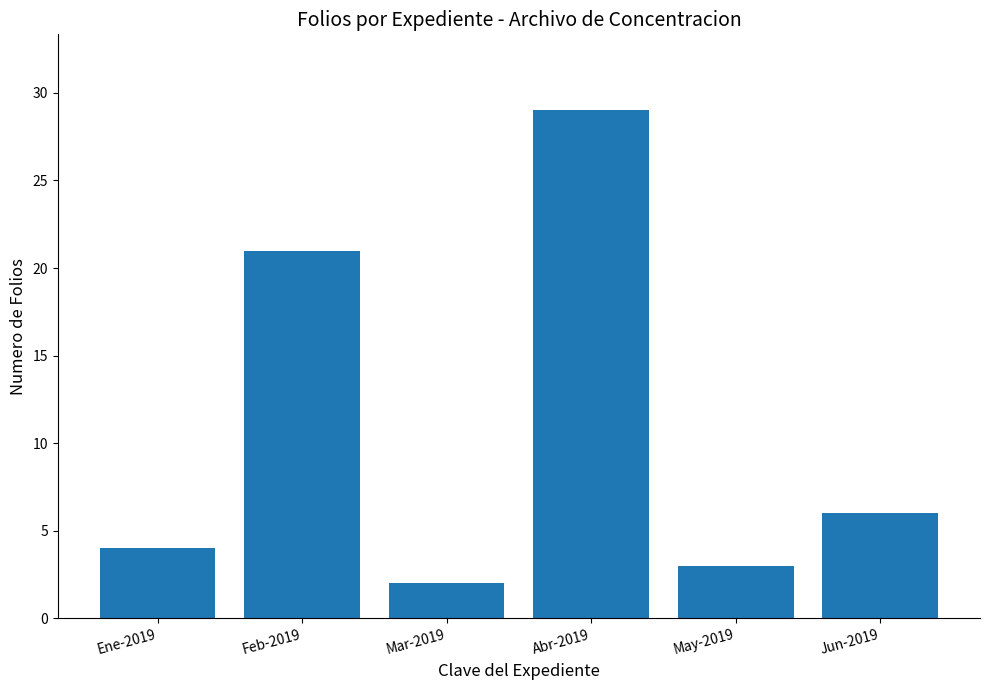

The value at May-2019 is 3. True or false?

True